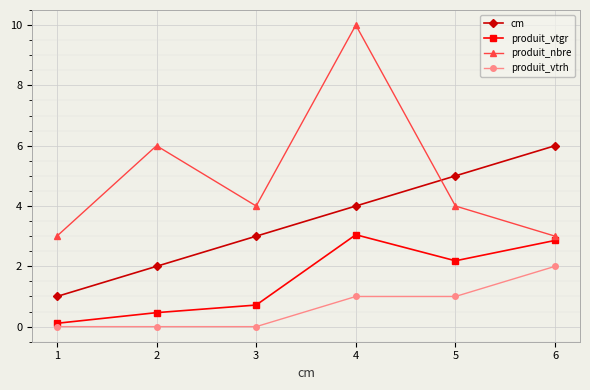

True or false: cm has more than 1 interior local peaks.

False